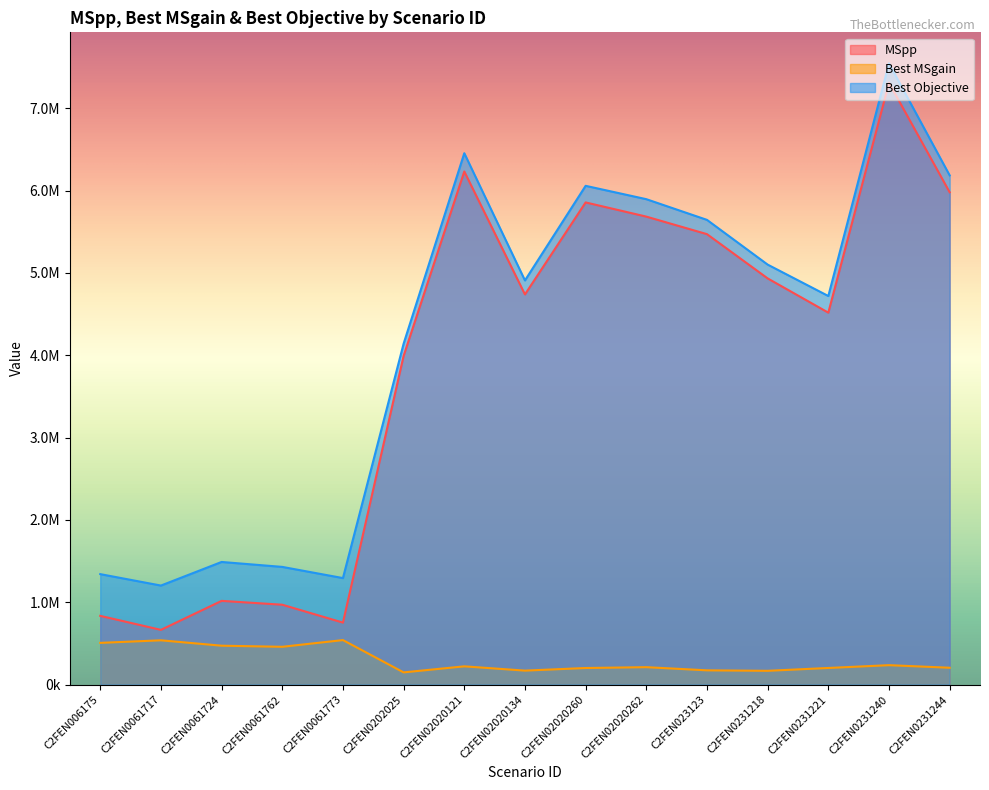

Where does the MSpp series first go above 4738473?

C2FEN02020121